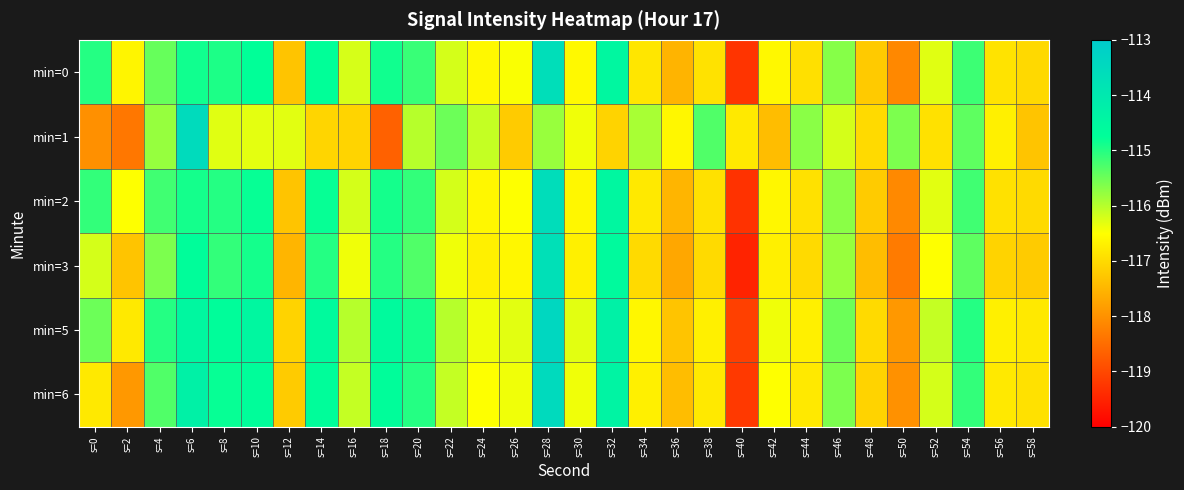

Reading left to right, extract all data points from this chart.

min=0: s=0=-115.0	s=2=-116.6	s=4=-115.4	s=6=-114.9	s=8=-114.9	s=10=-114.8	s=12=-117.3	s=14=-114.8	s=16=-116.2	s=18=-114.9	s=20=-115.1	s=22=-116.2	s=24=-116.6	s=26=-116.5	s=28=-113.6	s=30=-116.6	s=32=-114.5	s=34=-116.8	s=36=-117.5	s=38=-116.9	s=40=-119.3	s=42=-116.6	s=44=-116.9	s=46=-115.7	s=48=-117.2	s=50=-118.1	s=52=-116.3	s=54=-115.2	s=56=-116.9	s=58=-117.0
min=1: s=0=-118.0	s=2=-118.4	s=4=-115.8	s=6=-113.5	s=8=-116.3	s=10=-116.3	s=12=-116.3	s=14=-117.1	s=16=-117.1	s=18=-118.7	s=20=-116.0	s=22=-115.5	s=24=-116.1	s=26=-117.2	s=28=-115.8	s=30=-116.4	s=32=-117.1	s=34=-115.9	s=36=-116.6	s=38=-115.3	s=40=-116.8	s=42=-117.4	s=44=-115.7	s=46=-116.2	s=48=-117.0	s=50=-115.6	s=52=-116.9	s=54=-115.4	s=56=-116.7	s=58=-117.3
min=2: s=0=-115.1	s=2=-116.5	s=4=-115.2	s=6=-114.9	s=8=-115.0	s=10=-114.8	s=12=-117.3	s=14=-114.8	s=16=-116.2	s=18=-114.9	s=20=-115.1	s=22=-116.2	s=24=-116.6	s=26=-116.5	s=28=-113.6	s=30=-116.6	s=32=-114.5	s=34=-116.8	s=36=-117.5	s=38=-116.9	s=40=-119.3	s=42=-116.6	s=44=-116.9	s=46=-115.7	s=48=-117.2	s=50=-118.1	s=52=-116.3	s=54=-115.2	s=56=-116.9	s=58=-117.0
min=3: s=0=-116.2	s=2=-117.3	s=4=-115.6	s=6=-114.7	s=8=-115.1	s=10=-114.9	s=12=-117.5	s=14=-115.0	s=16=-116.4	s=18=-115.0	s=20=-115.3	s=22=-116.4	s=24=-116.7	s=26=-116.6	s=28=-113.7	s=30=-116.7	s=32=-114.6	s=34=-117.0	s=36=-117.7	s=38=-117.0	s=40=-119.5	s=42=-116.7	s=44=-117.0	s=46=-115.8	s=48=-117.4	s=50=-118.3	s=52=-116.5	s=54=-115.4	s=56=-117.1	s=58=-117.2
min=5: s=0=-115.5	s=2=-116.8	s=4=-115.0	s=6=-114.5	s=8=-114.7	s=10=-114.5	s=12=-117.1	s=14=-114.6	s=16=-116.0	s=18=-114.6	s=20=-114.9	s=22=-116.0	s=24=-116.4	s=26=-116.3	s=28=-113.4	s=30=-116.3	s=32=-114.3	s=34=-116.6	s=36=-117.3	s=38=-116.7	s=40=-119.1	s=42=-116.4	s=44=-116.7	s=46=-115.5	s=48=-117.0	s=50=-117.9	s=52=-116.1	s=54=-115.0	s=56=-116.7	s=58=-116.8
min=6: s=0=-116.8	s=2=-117.9	s=4=-115.3	s=6=-114.3	s=8=-114.8	s=10=-114.7	s=12=-117.2	s=14=-114.7	s=16=-116.1	s=18=-114.7	s=20=-115.0	s=22=-116.1	s=24=-116.5	s=26=-116.4	s=28=-113.5	s=30=-116.4	s=32=-114.4	s=34=-116.7	s=36=-117.4	s=38=-116.8	s=40=-119.2	s=42=-116.5	s=44=-116.8	s=46=-115.6	s=48=-117.1	s=50=-118.0	s=52=-116.2	s=54=-115.1	s=56=-116.8	s=58=-116.9